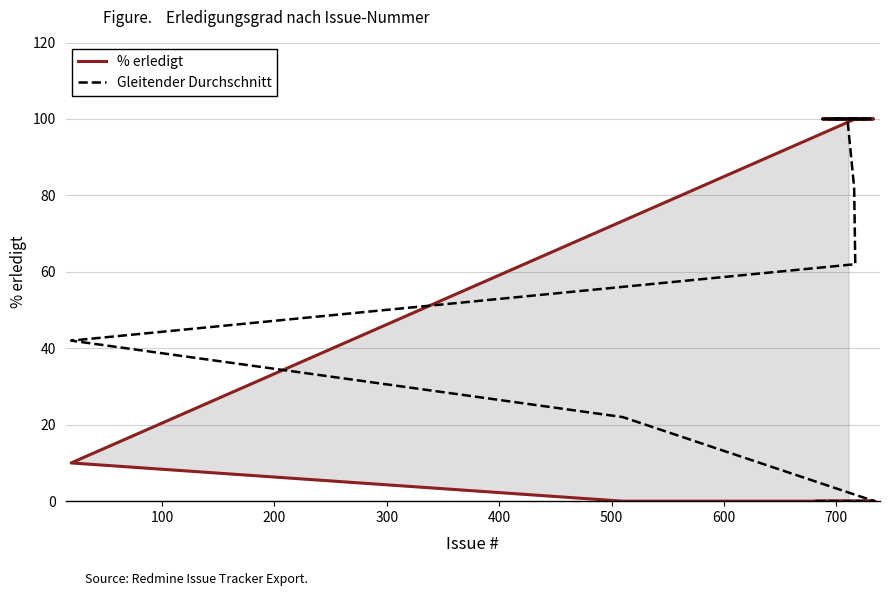

Which series ends up on top after the final intersection of % erledigt and Gleitender Durchschnitt?

% erledigt